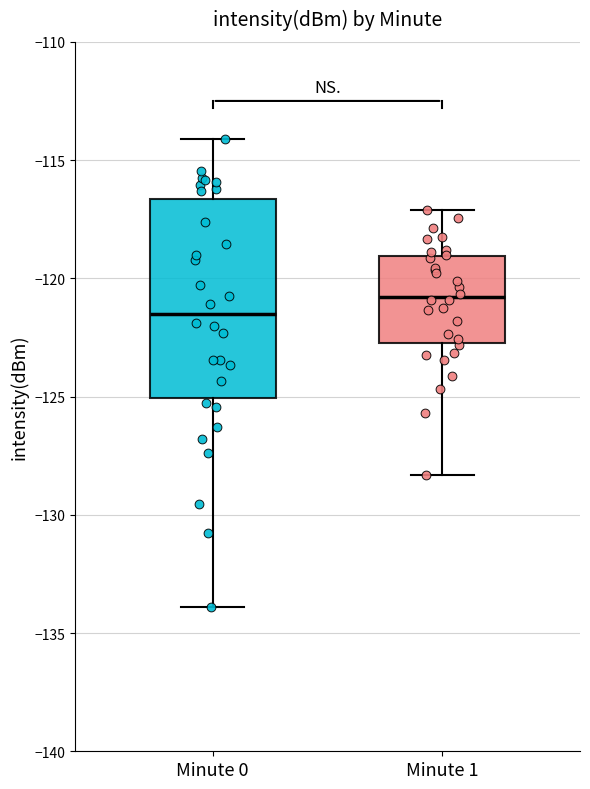

Comparing the boxes themselves (not the whiskers), which one is the tallest?

Minute 0